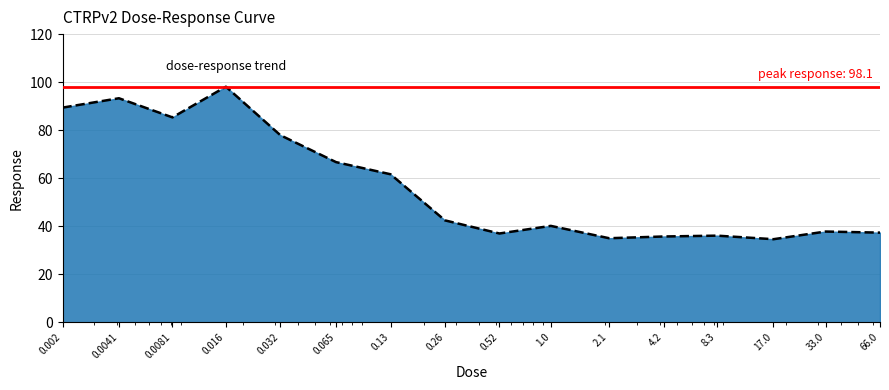

Count the number of data series in this chart.

1